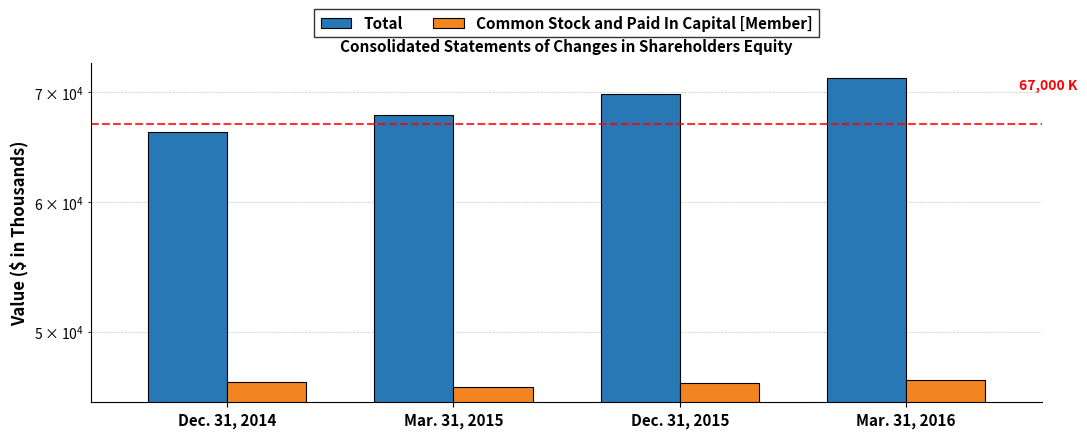

What are all the series names shown in the legend?

Total, Common Stock and Paid In Capital [Member]